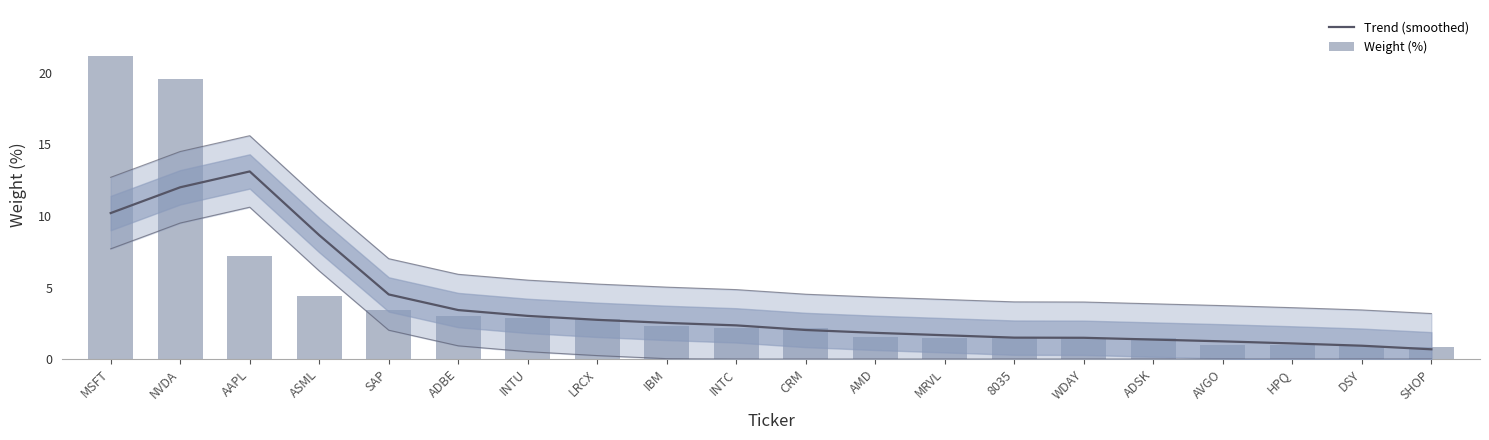

How many categories are shown in the chart?

20